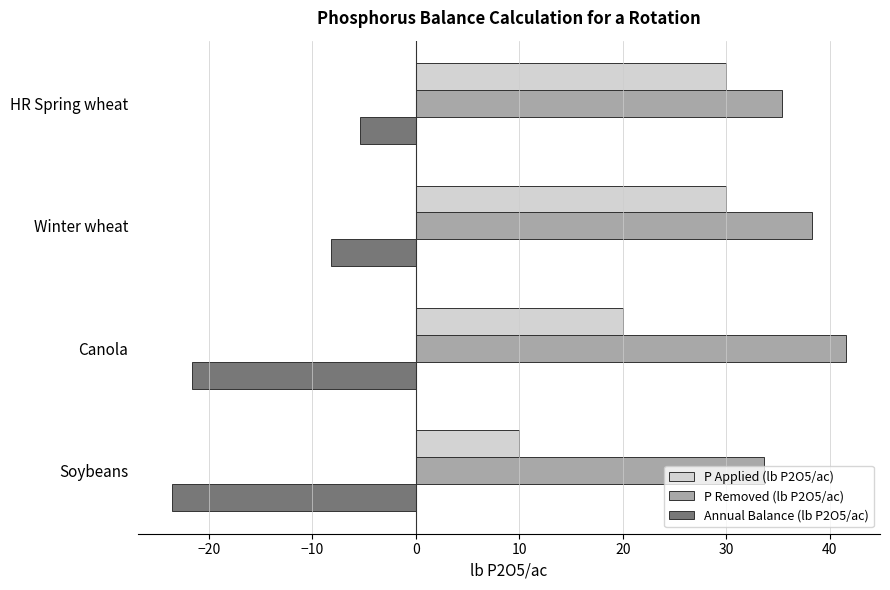

At how many categories does at least one series exceed 24?

4